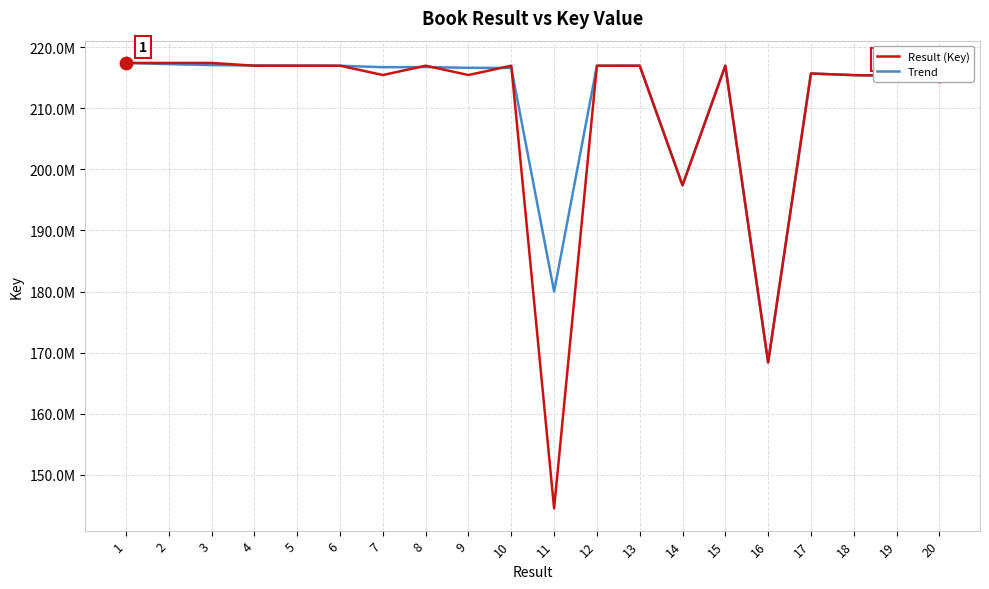

What are all the series names shown in the legend?

Result (Key), Trend